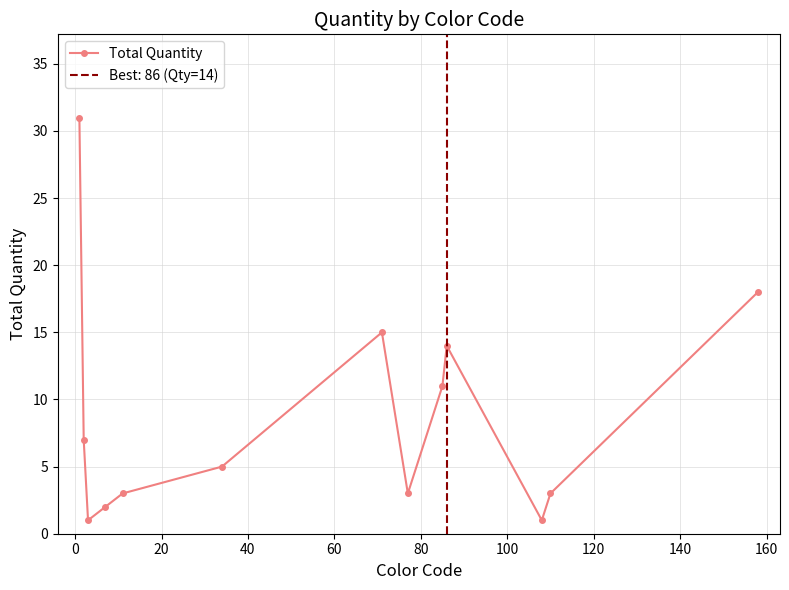

What is the minimum value shown in the chart?

1